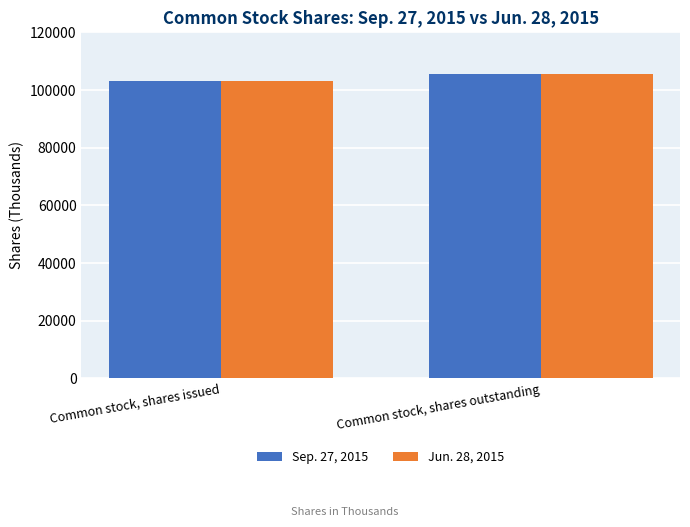

At which label does Jun. 28, 2015 reach its peak?

Common stock, shares outstanding